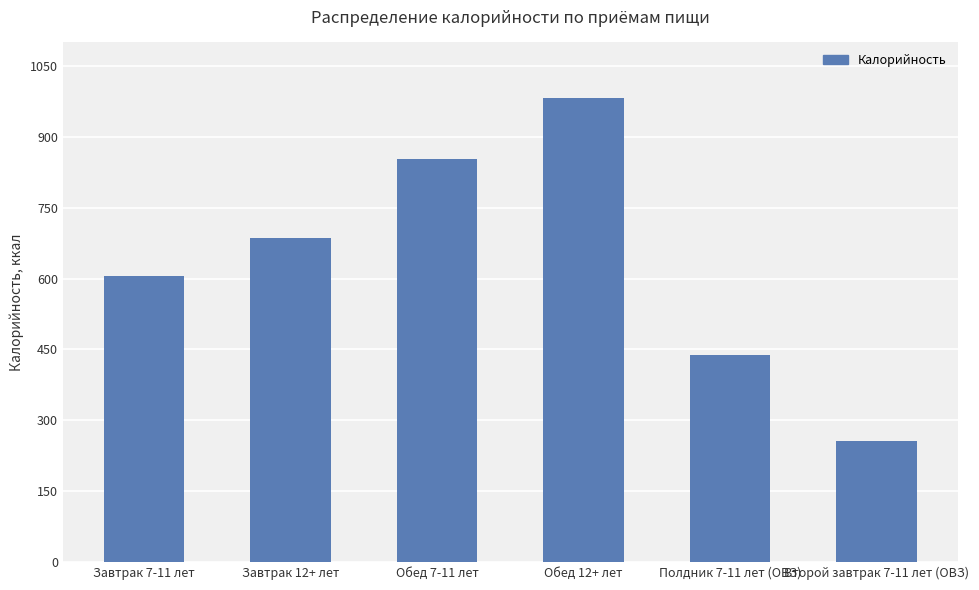

List the labels in order of value, largest first.

Обед 12+ лет, Обед 7-11 лет, Завтрак 12+ лет, Завтрак 7-11 лет, Полдник 7-11 лет (ОВЗ), Второй завтрак 7-11 лет (ОВЗ)